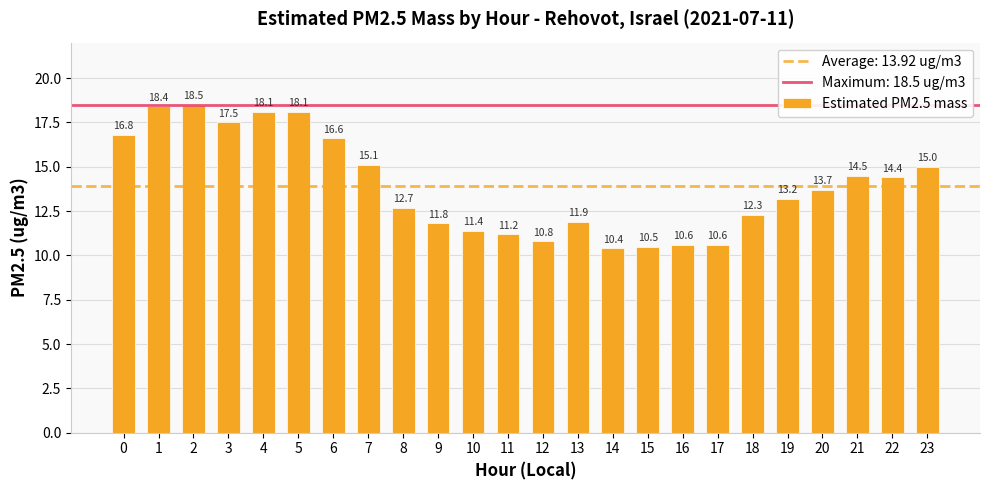

At which label is the value closest to 14?

20